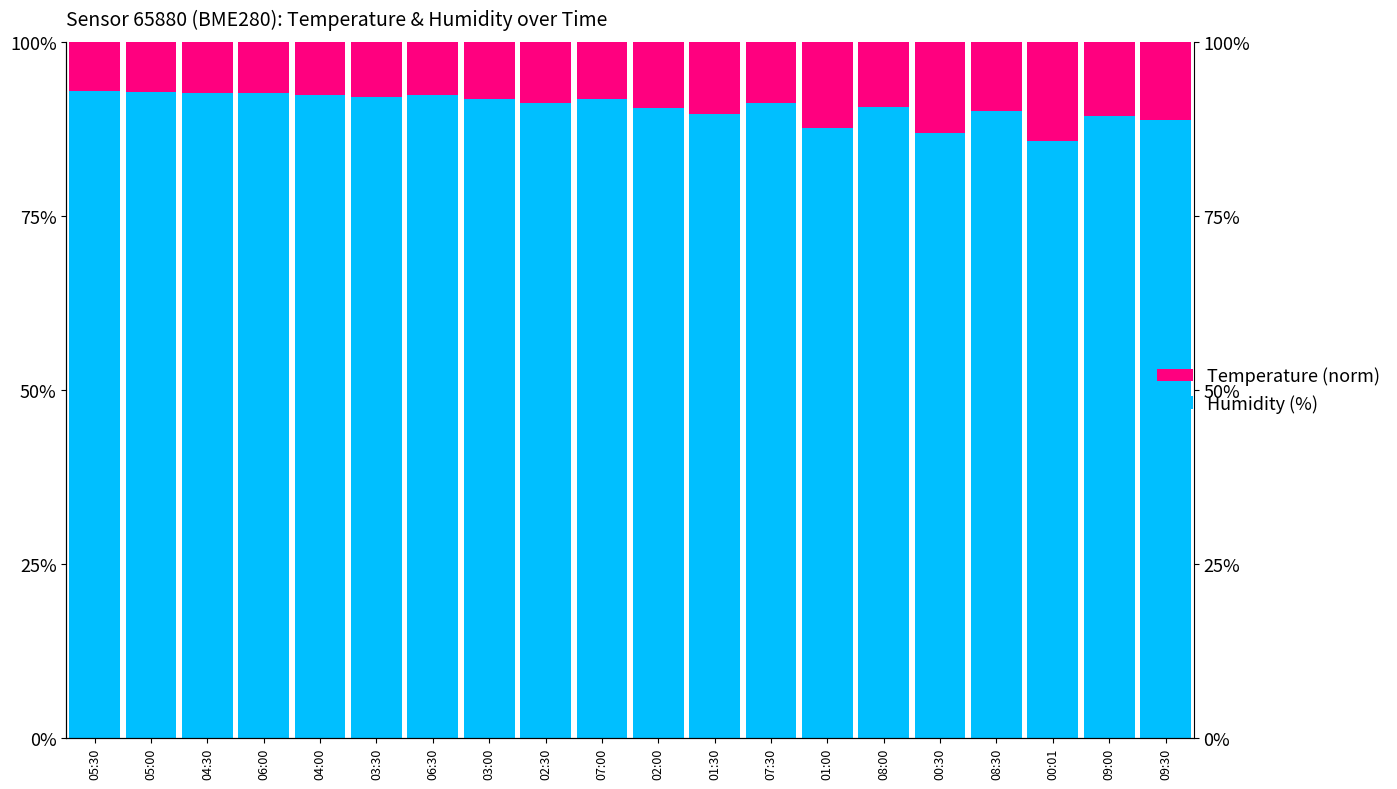

Which series changed the most between 05:30 and 04:30?

Humidity (%)